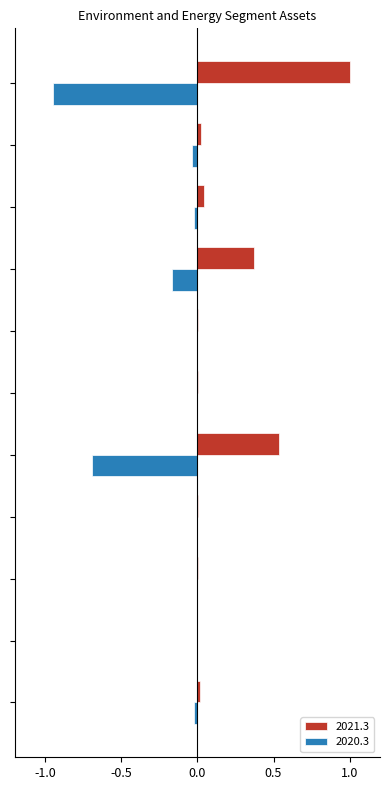

What is the maximum value shown in the chart?

1.0